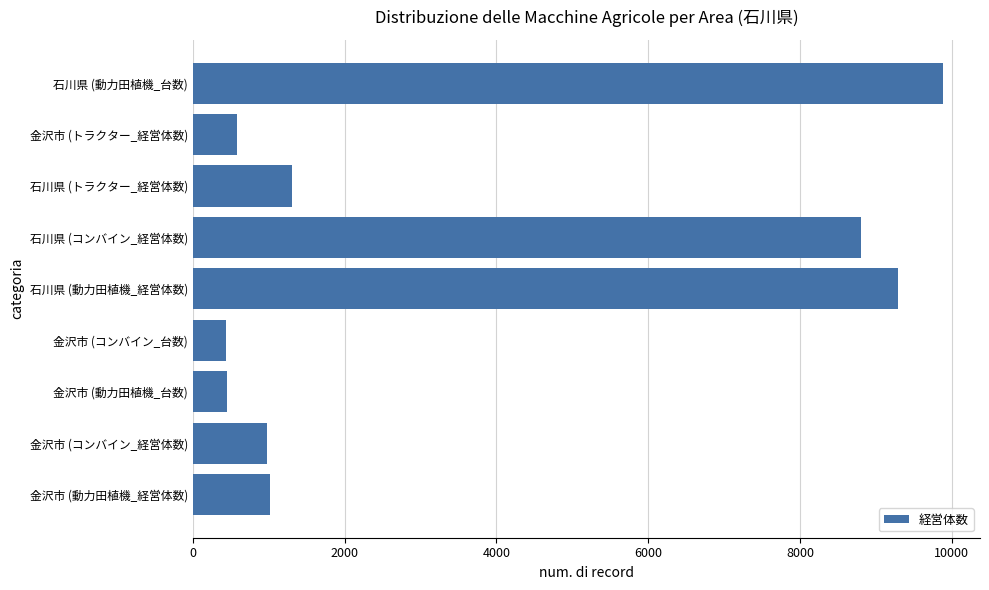

What is the difference between the maximum and minimum values?

9439